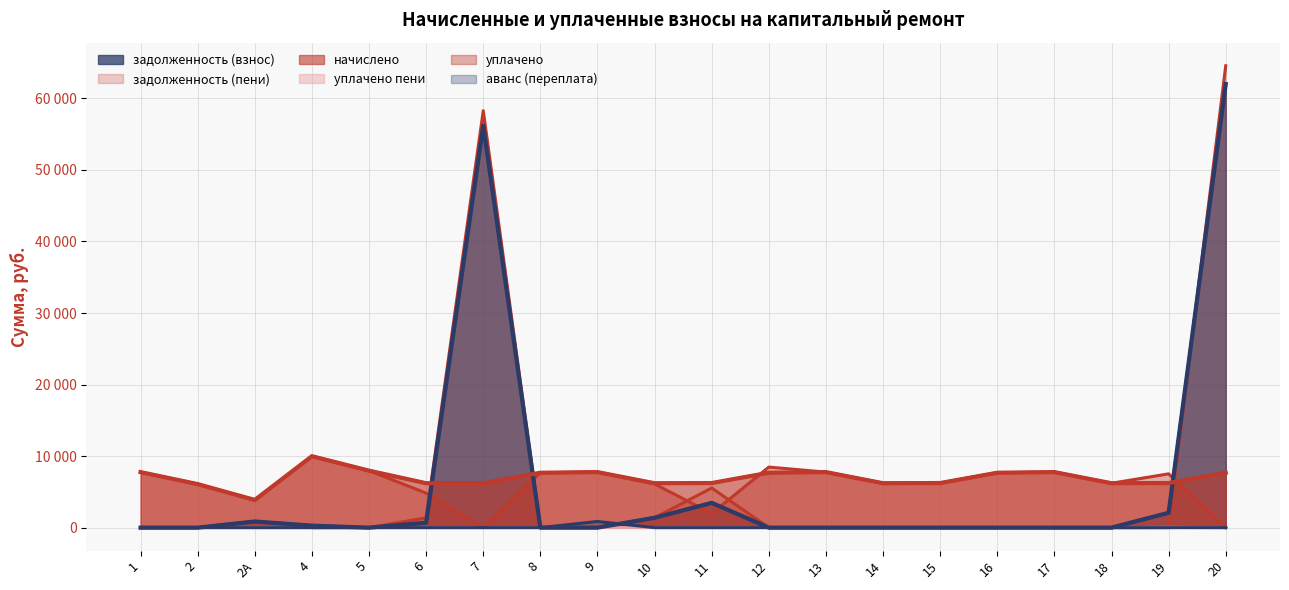

Reading left to right, extract all data points from this chart.

задолженность (взнос): 1=0.0	2=0.0	2А=861.1	4=277.4	5=0.0	6=690.0	7=56210.0	8=0.0	9=0.0	10=1380.0	11=3463.8	12=0.0	13=0.0	14=0.0	15=0.0	16=0.0	17=0.0	18=0.0	19=2078.3	20=61998.1
задолженность (пени): 1=0.0	2=0.0	2А=861.1	4=0.0	5=0.0	6=1380.0	7=58280.0	8=0.0	9=0.0	10=1380.0	11=5542.1	12=0.0	13=0.0	14=0.0	15=0.0	16=0.0	17=0.0	18=0.0	19=0.0	20=64556.7
начислено: 1=7762.5	2=6085.8	2А=3875.0	4=9985.7	5=7964.1	6=6210.0	7=6210.0	8=7675.6	9=7762.5	10=6210.0	11=6234.8	12=7675.6	13=7762.5	14=6210.0	15=6234.8	16=7675.6	17=7762.5	18=6210.0	19=6234.8	20=7675.6
уплачено пени: 1=0.0	2=0.0	2А=4.5	4=0.0	5=0.7	6=0.0	7=0.0	8=0.0	9=0.0	10=7.9	11=2.4	12=0.0	13=0.0	14=0.0	15=0.0	16=0.0	17=0.0	18=0.0	19=33.8	20=0.0
уплачено: 1=7762.5	2=6085.8	2А=3812.6	4=9985.7	5=7964.1	6=4830.0	7=0.0	8=7675.6	9=7762.5	10=6110.0	11=1977.9	12=8466.6	13=7762.5	14=6210.0	15=6234.8	16=7675.6	17=7762.5	18=6210.0	19=7520.0	20=0.0
аванс (переплата): 1=0.0	2=0.0	2А=0.0	4=0.0	5=0.0	6=0.0	7=0.0	8=0.0	9=862.5	10=0.0	11=0.0	12=0.0	13=0.0	14=0.0	15=0.0	16=0.0	17=0.0	18=0.0	19=0.0	20=0.0